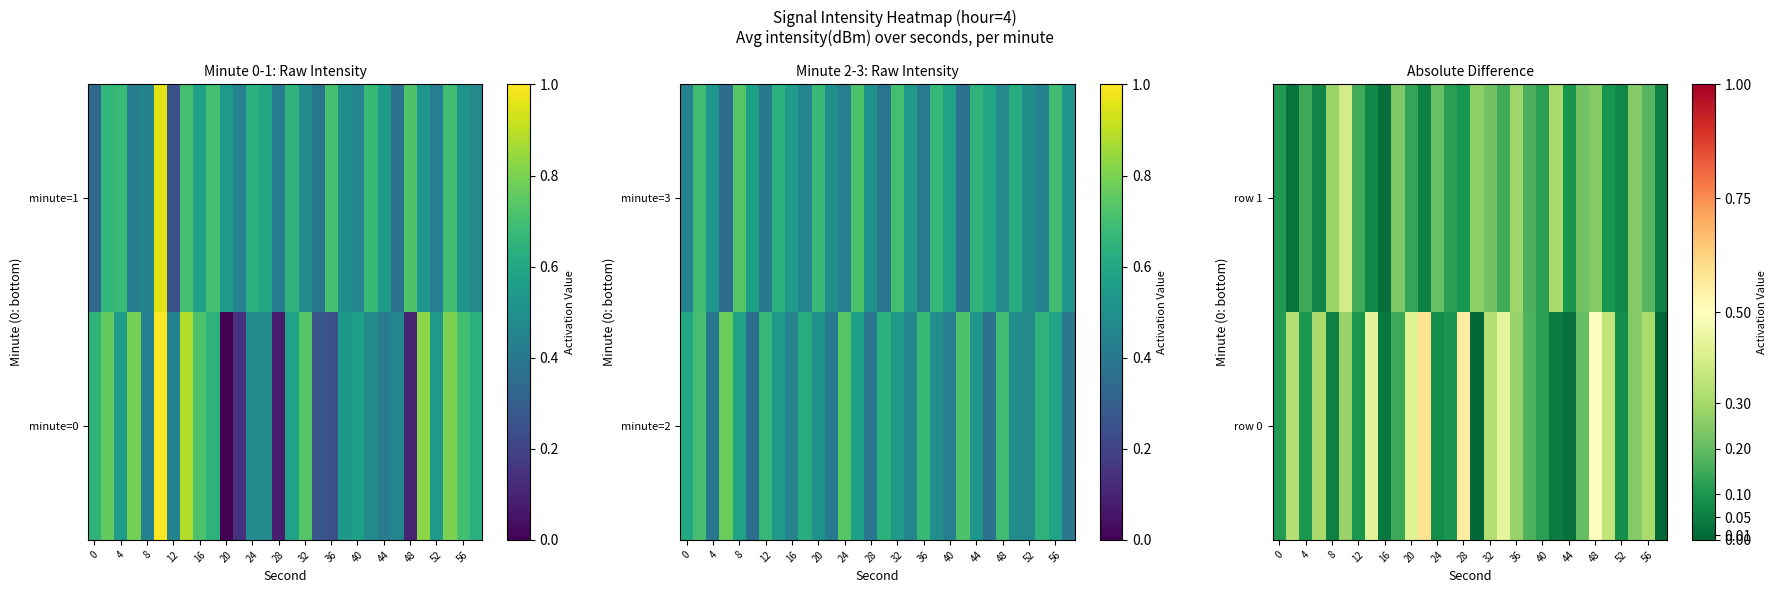

What is the difference between the maximum and minimum values in the row 0 series?

0.6